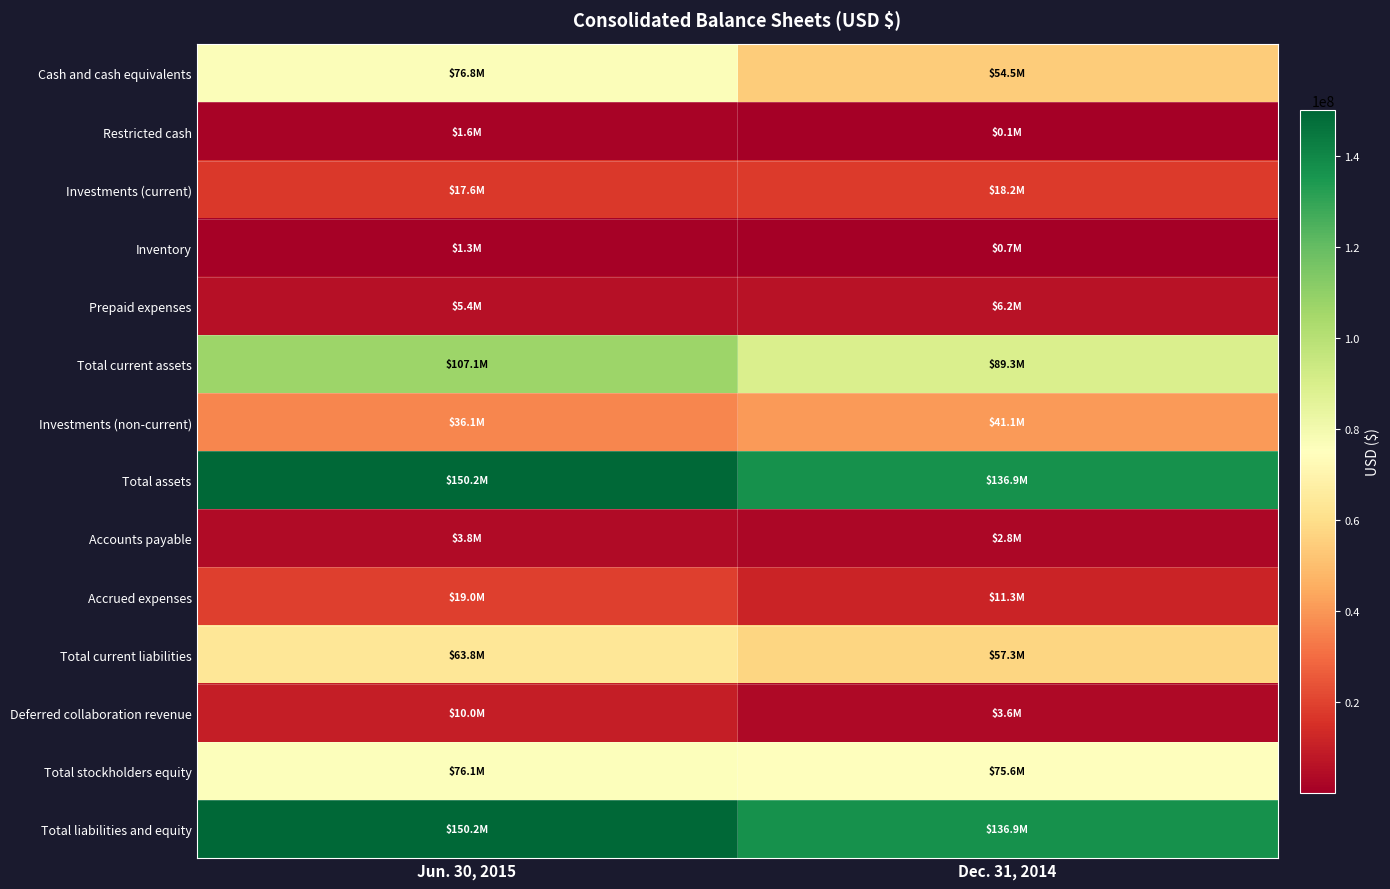

What is the difference between the highest and lowest values at Dec. 31, 2014?

136724000